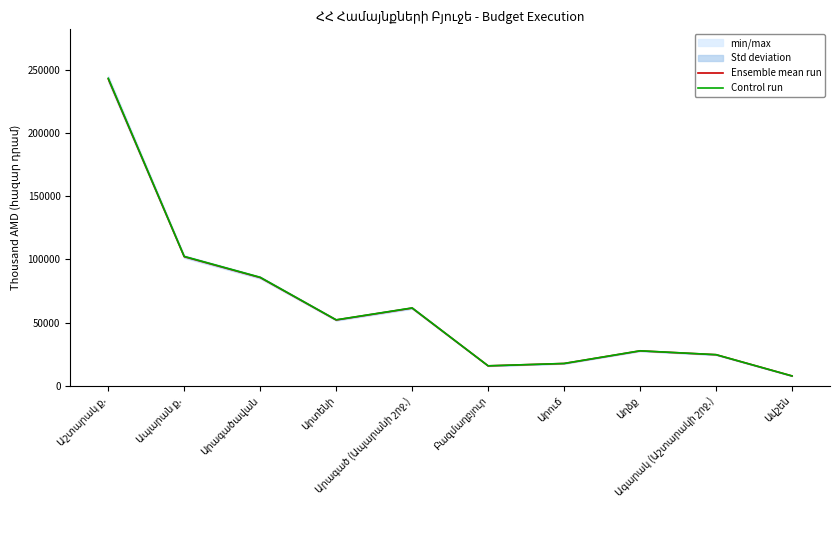

What position from the right is Ավշեն?

1